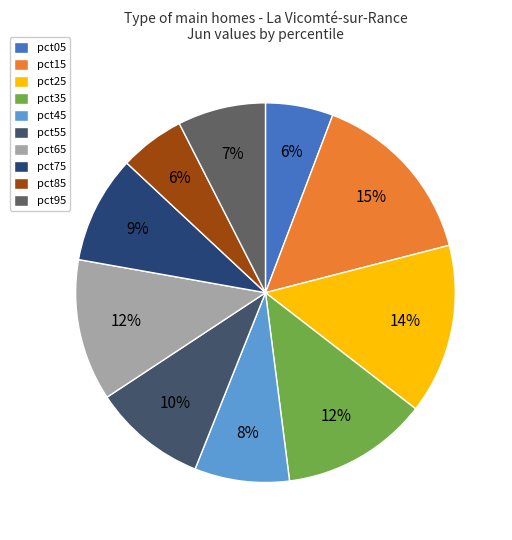

What is the smallest slice in the pie chart?

pct85